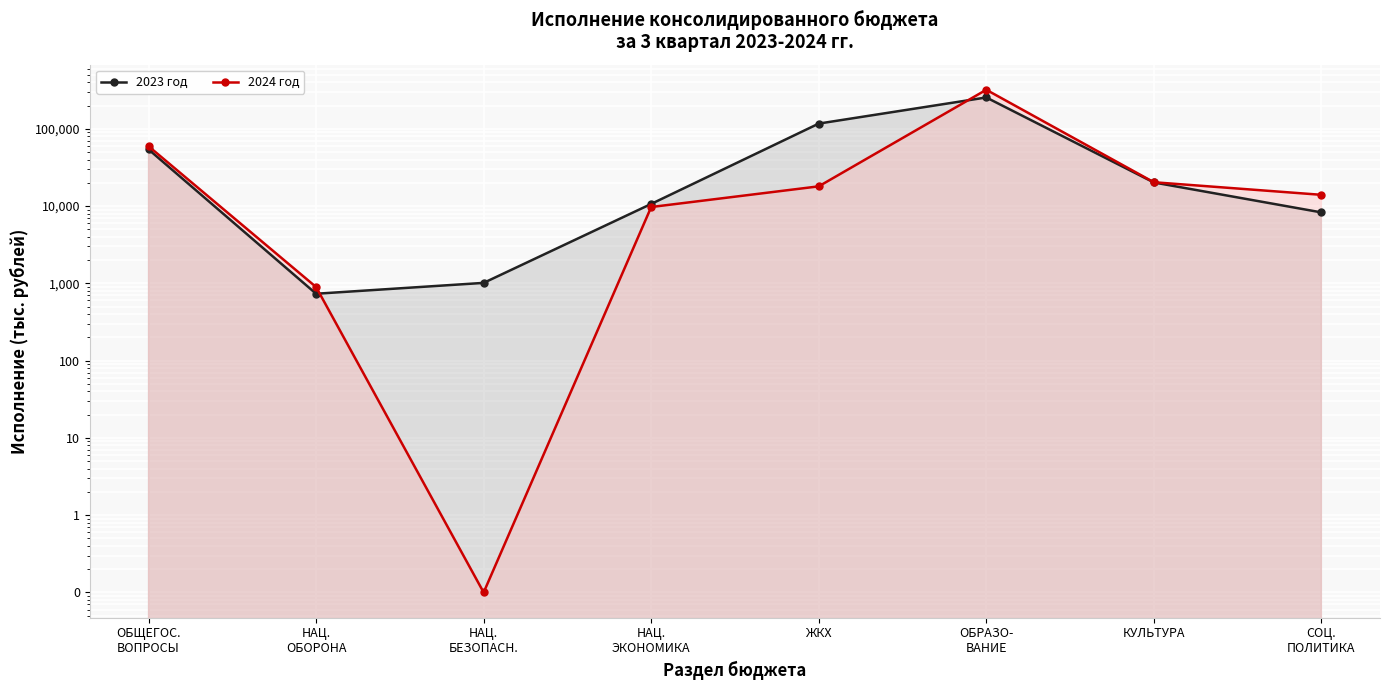

At ОБЩЕГОС.
ВОПРОСЫ, list the series in order from largest to smallest.

2024 год, 2023 год